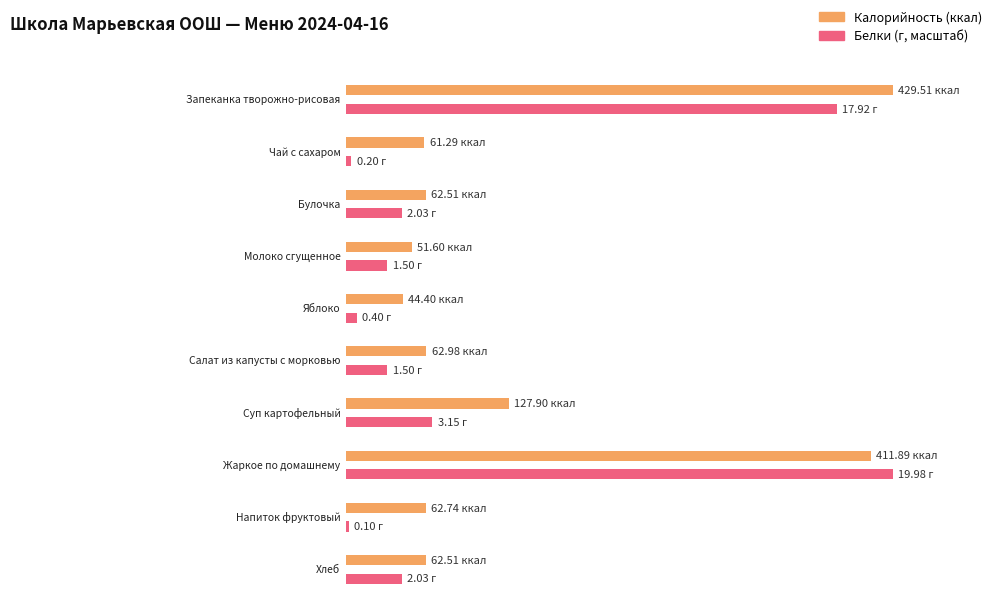

Reading left to right, what are all the values shown in this chart?

Калорийность: Запеканка творожно-рисовая=429.5	Чай с сахаром=61.3	Булочка=62.5	Молоко сгущенное=51.6	Яблоко=44.4	Салат из капусты с морковью=63.0	Суп картофельный=127.9	Жаркое по домашнему=411.9	Напиток фруктовый=62.7	Хлеб=62.5
Белки: Запеканка творожно-рисовая=17.9	Чай с сахаром=0.2	Булочка=2.0	Молоко сгущенное=1.5	Яблоко=0.4	Салат из капусты с морковью=1.5	Суп картофельный=3.1	Жаркое по домашнему=20.0	Напиток фруктовый=0.1	Хлеб=2.0